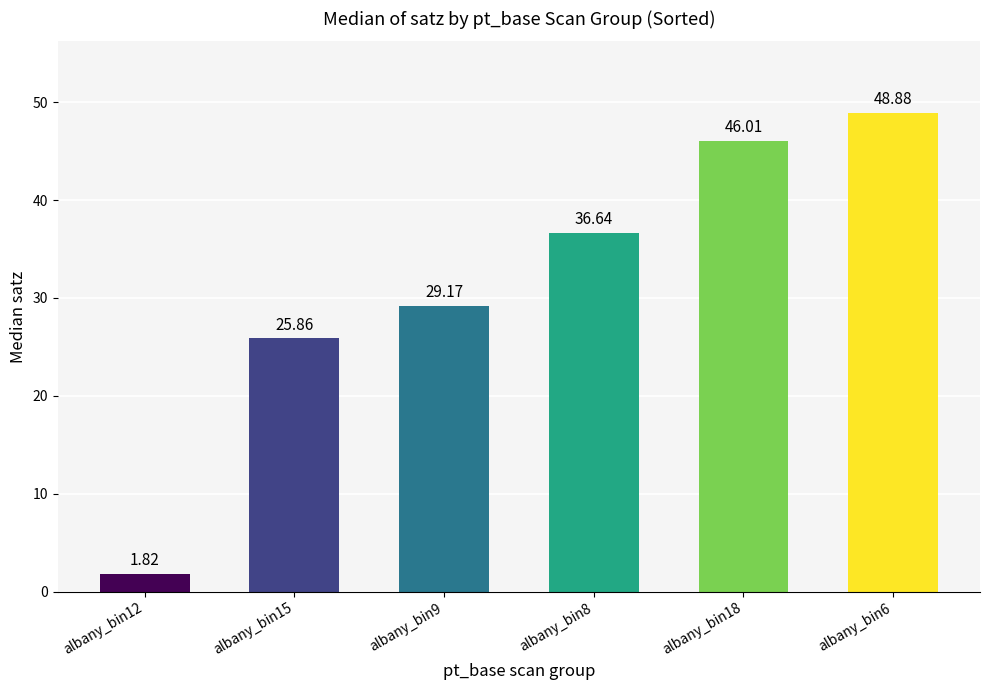

Between albany_bin9 and albany_bin18, which is larger?

albany_bin18